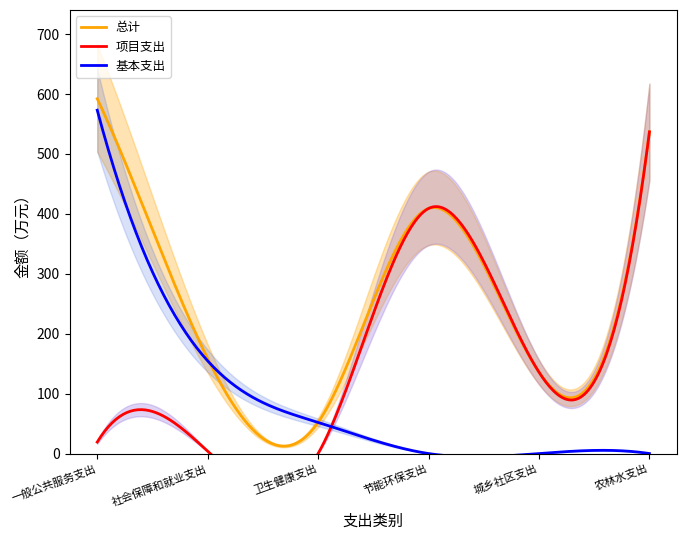

True or false: 总计 has a value of 82.5 at 卫生健康支出.

False